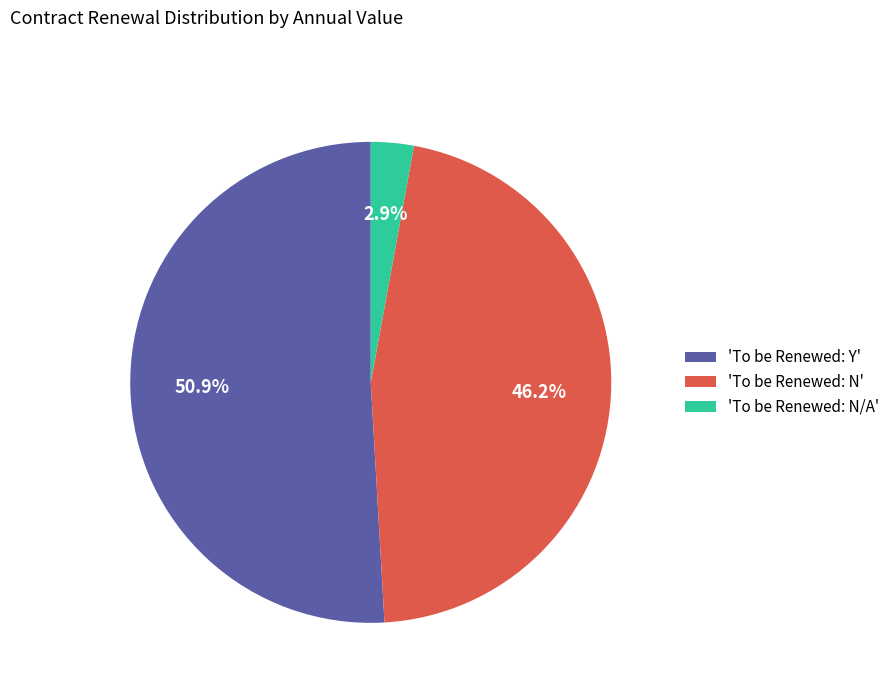

Is there any slice that represents more than half of the pie?

Yes